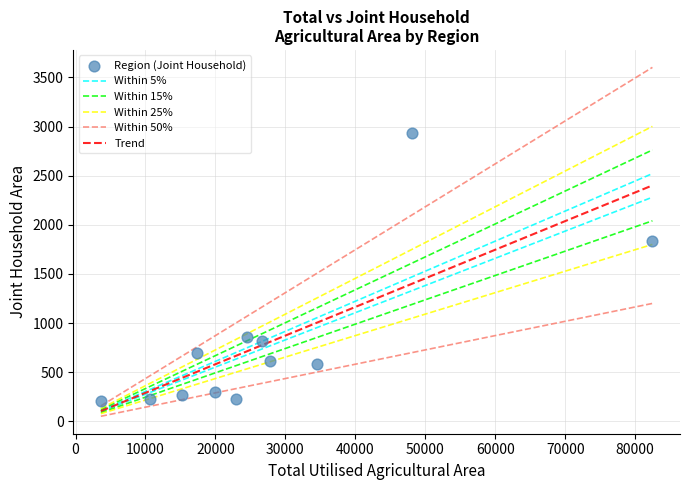

What is the average X value?

27799